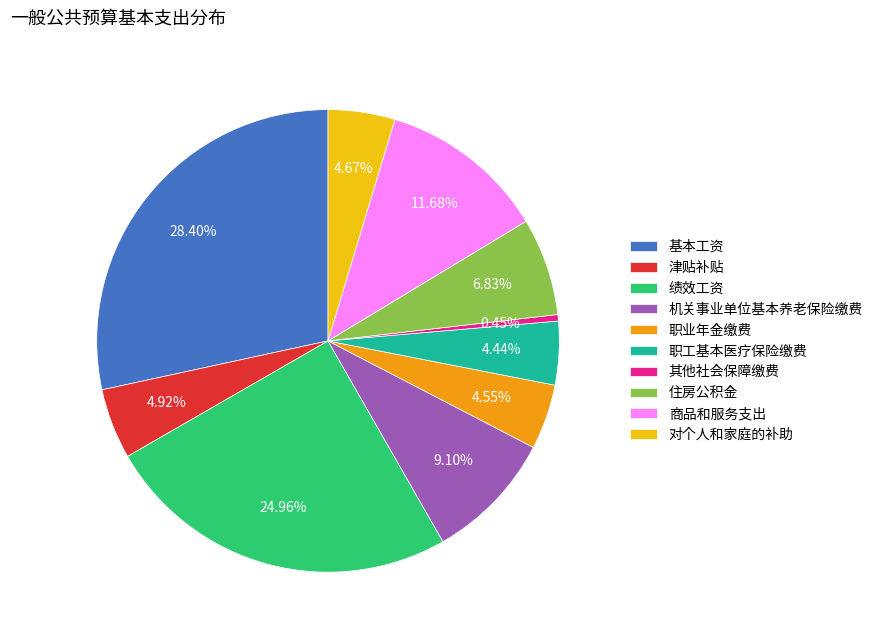

Which category has the smallest portion of the pie?

其他社会保障缴费